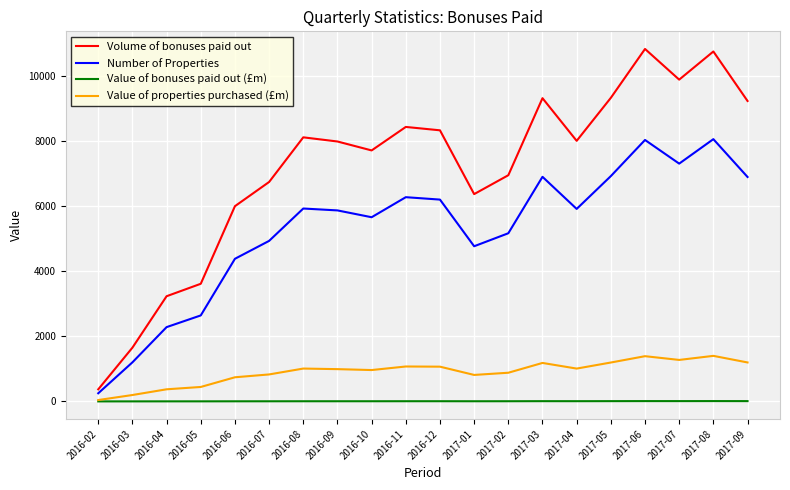

In Number of Properties, how many points are higher than both neighbors (excluding endpoints)?

5